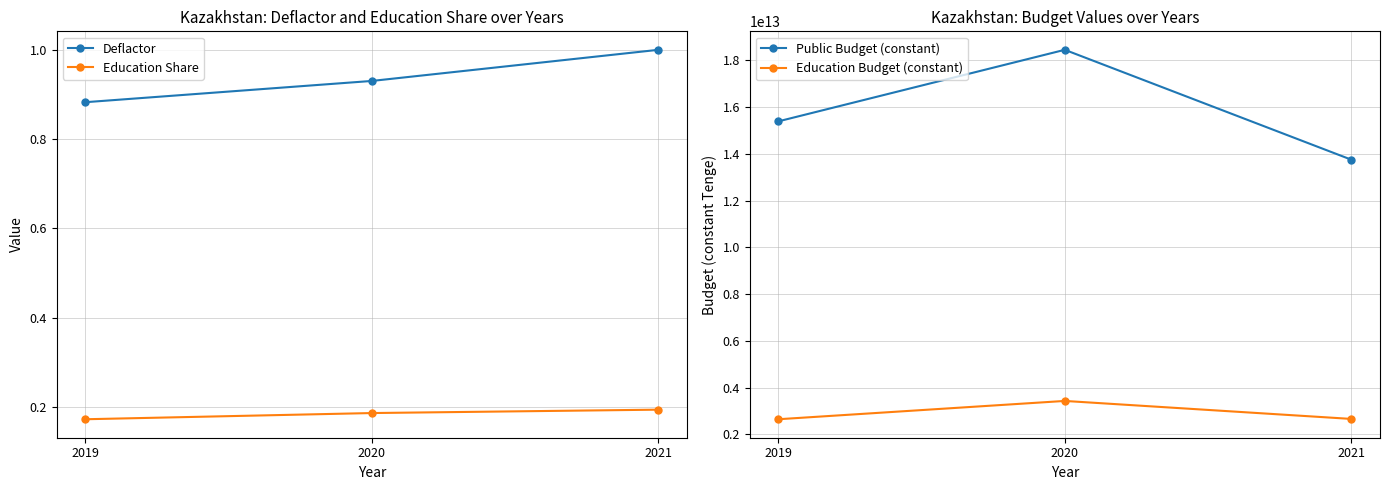

Which series has the largest total across all categories?

Public Budget (constant)